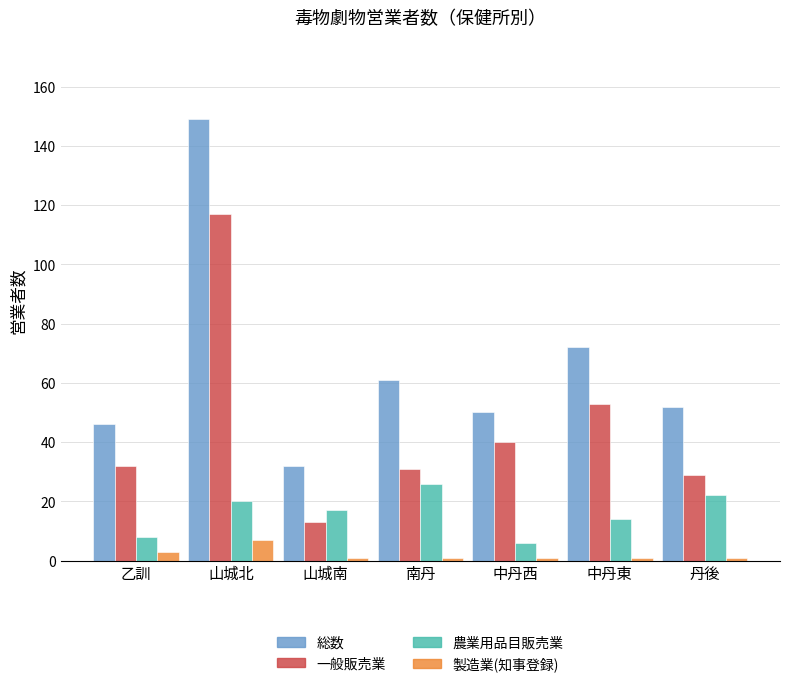

What is the sum of the 製造業(知事登録) values at 山城北 and 南丹?

8